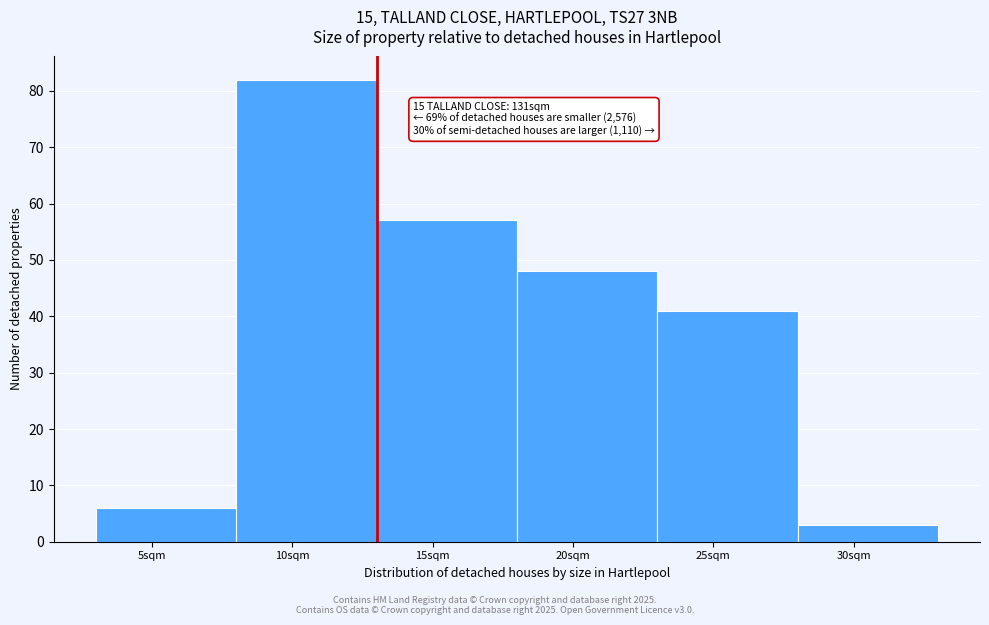

Reading right to left, extract all data points from this chart.

3	41	48	57	82	6